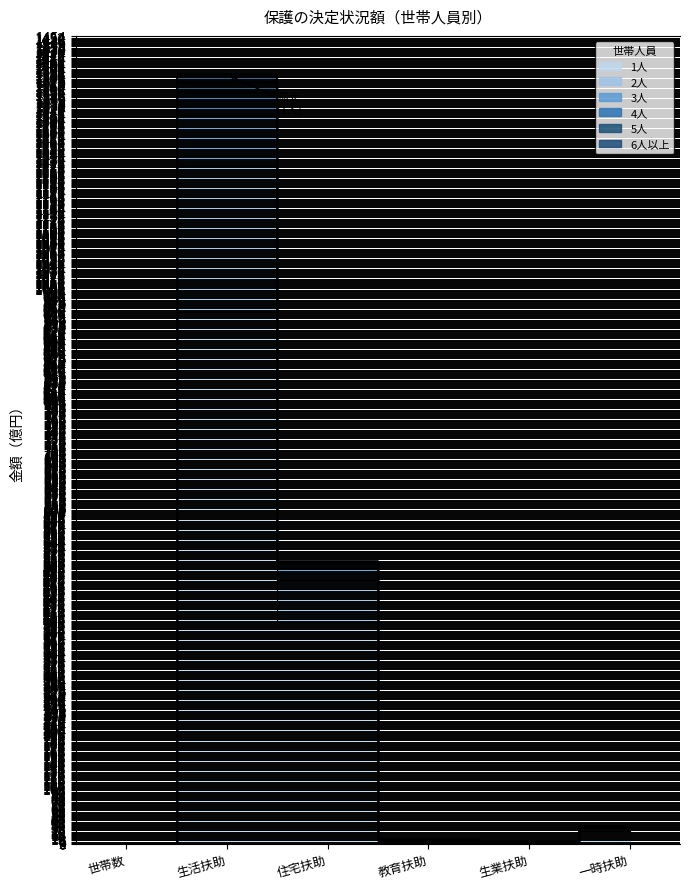

At which label does 3人 reach its peak?

生活扶助